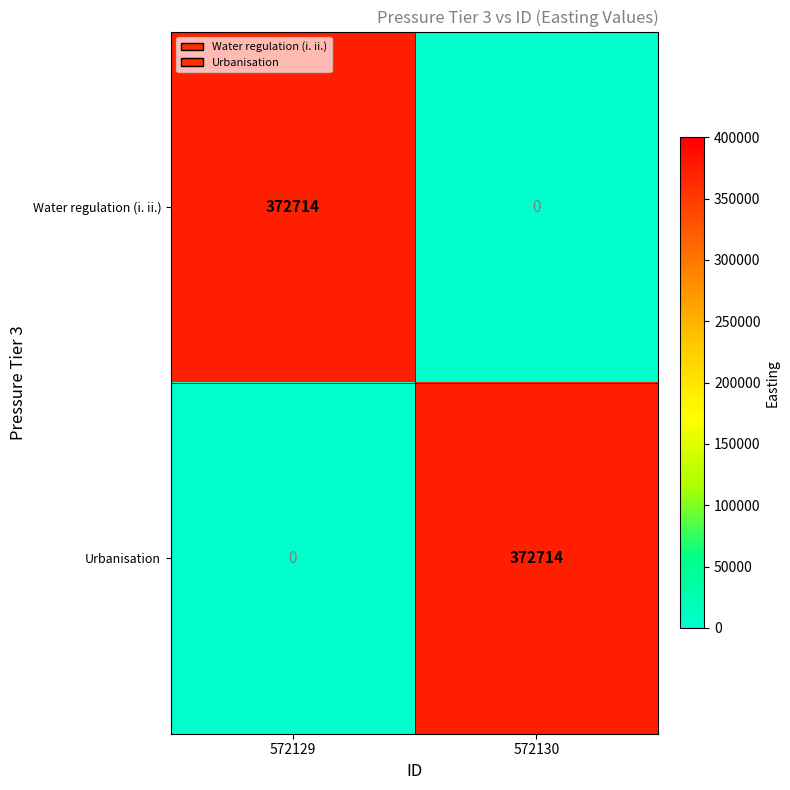

Reading left to right, list all the values displayed in this chart.

Water regulation (i. ii.): 572129=372714	572130=0
Urbanisation: 572129=0	572130=372714